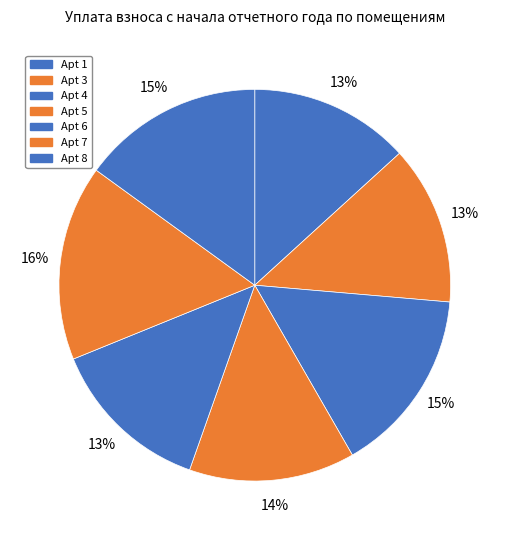

Count the number of slices in the pie.

7